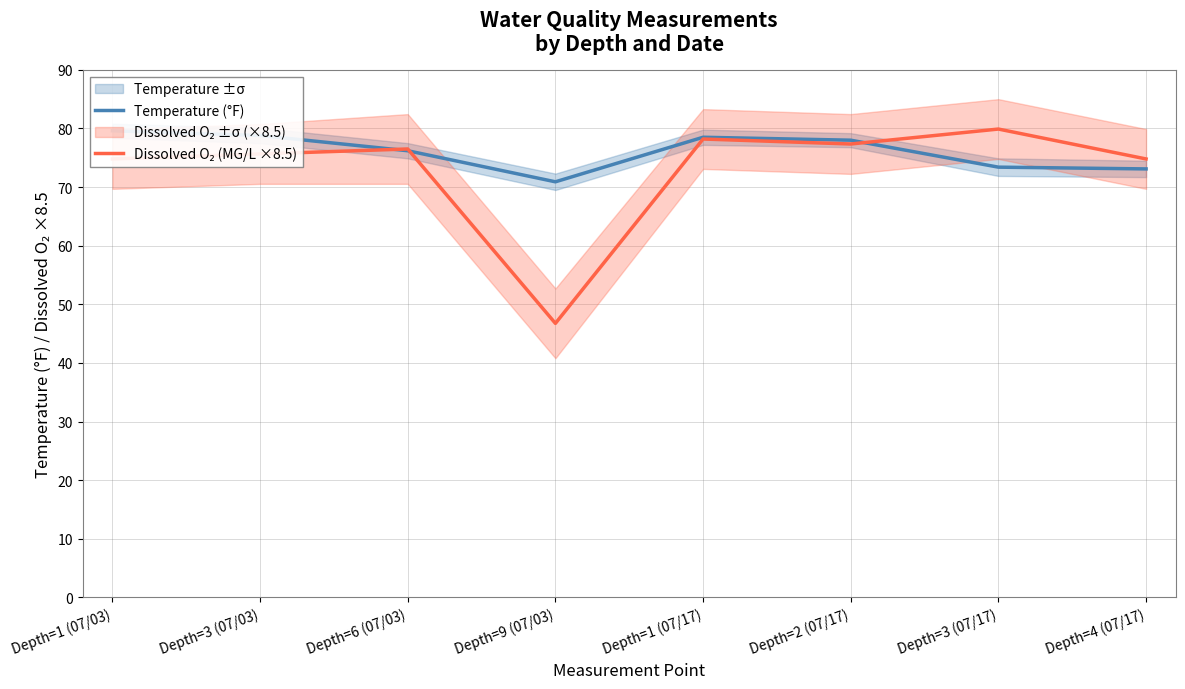

What is the difference between the highest and lowest values at Depth=1 (07/17)?

0.3